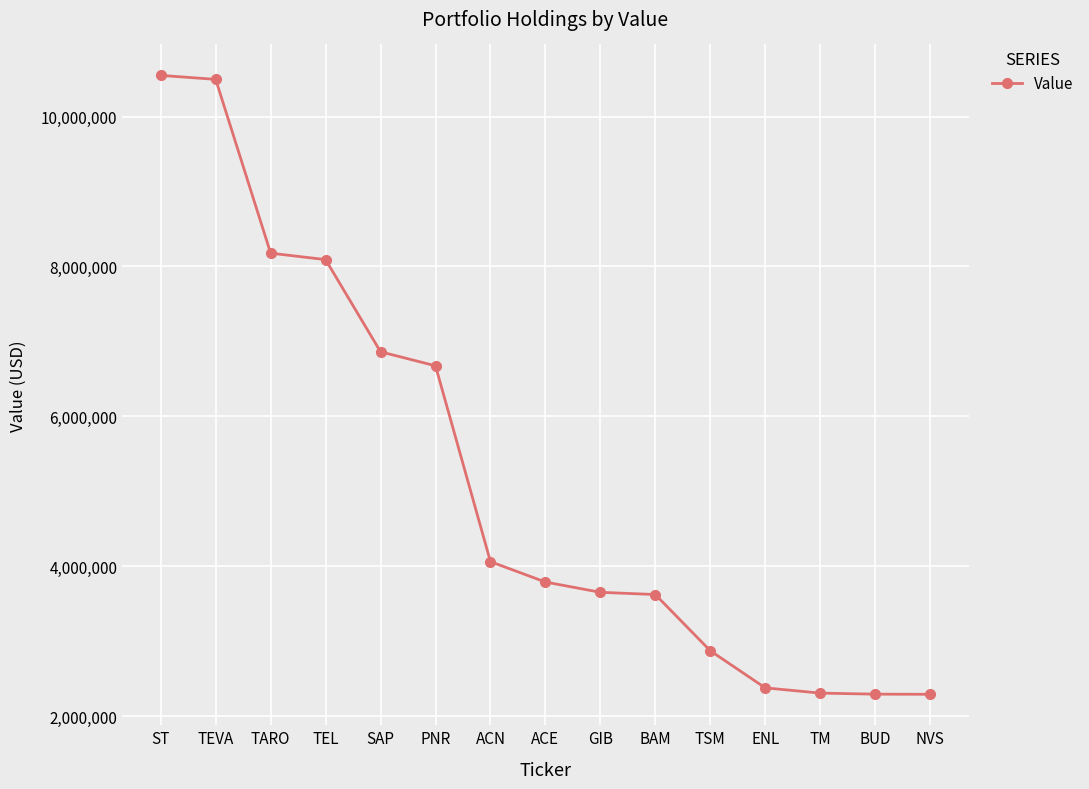

What is the label of the 2nd point from the right?

BUD